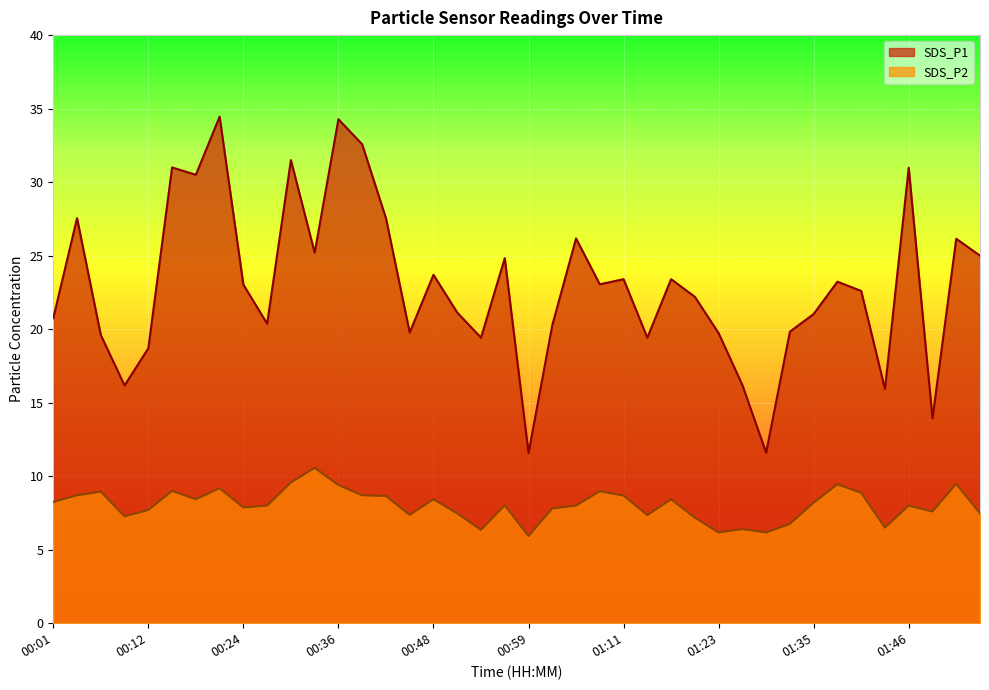

What position from the left is 01:14?

26